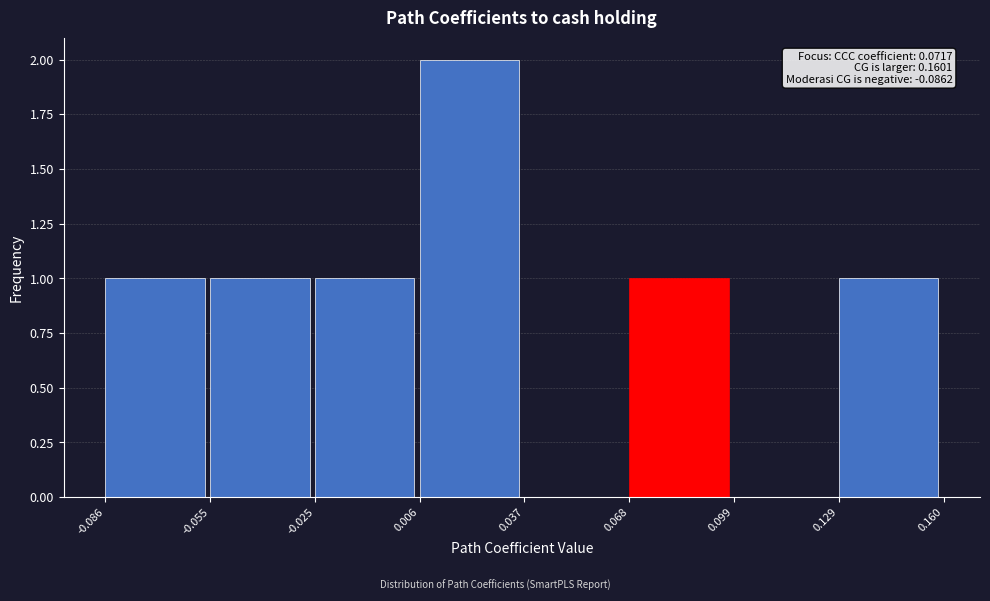

Which range on the x-axis has the tallest bar?

0.006 to 0.037